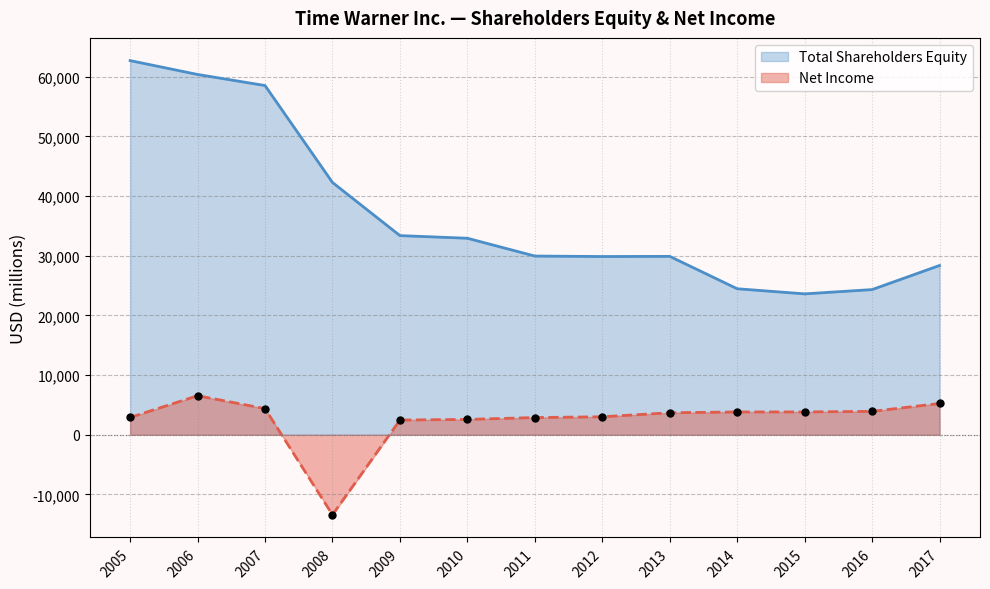

Which series has the largest total across all categories?

Total Shareholders Equity